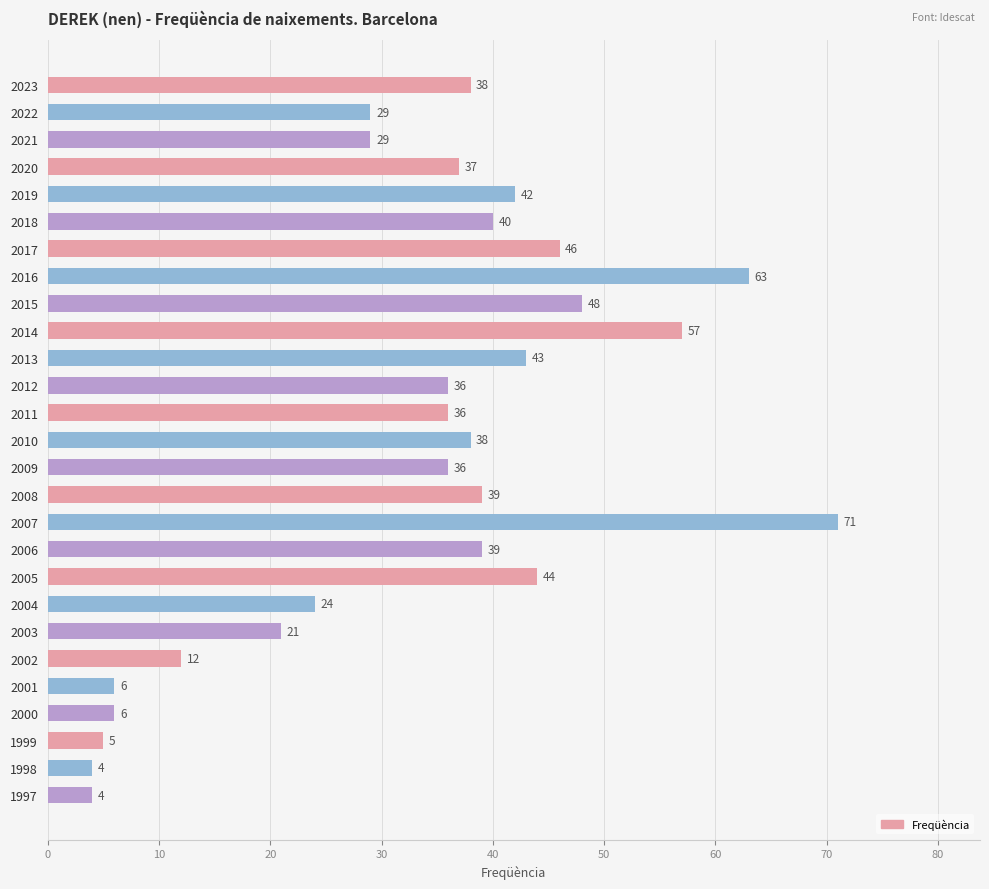

Reading top to bottom, what are all the values shown in this chart?

2023=38	2022=29	2021=29	2020=37	2019=42	2018=40	2017=46	2016=63	2015=48	2014=57	2013=43	2012=36	2011=36	2010=38	2009=36	2008=39	2007=71	2006=39	2005=44	2004=24	2003=21	2002=12	2001=6	2000=6	1999=5	1998=4	1997=4